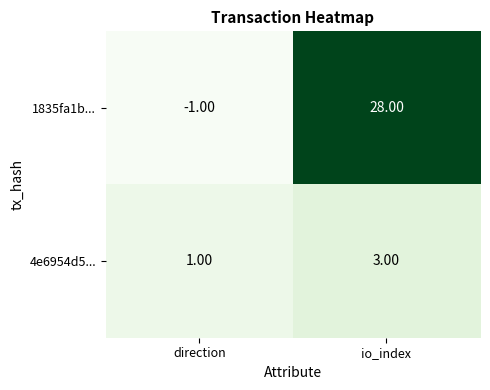

Which category has the lowest value in the 1835fa1b... series?

direction